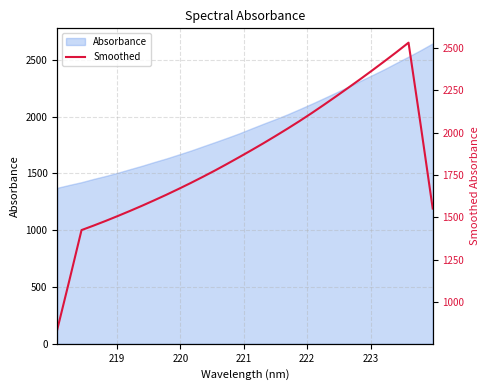

How many lines are shown in the chart?

1